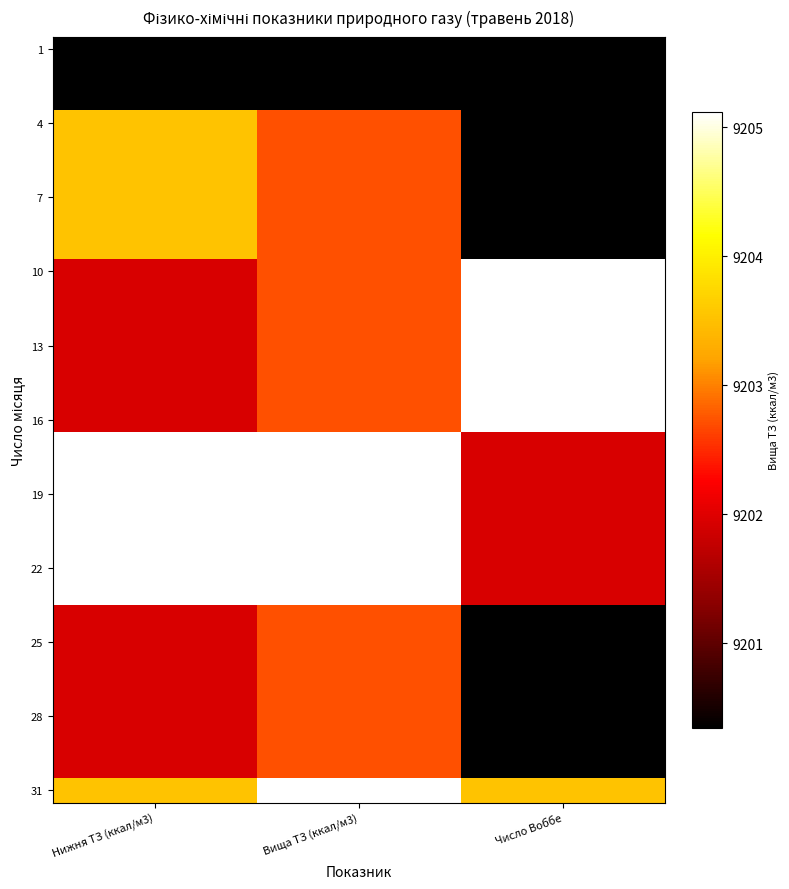

What is the difference between the highest and lowest values at Число Воббе?

1.0